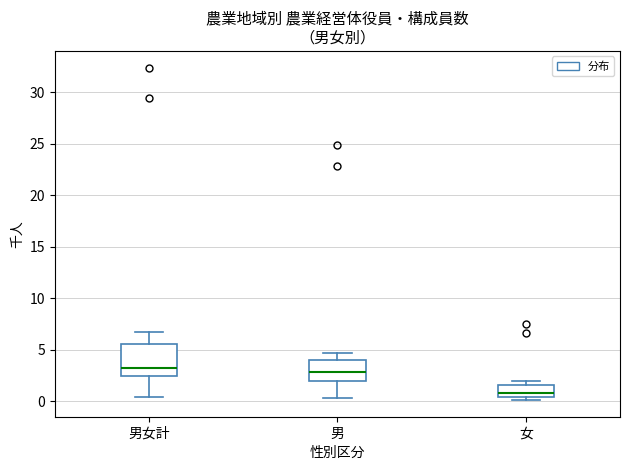

Where is the upper edge of the box for 男 on the y-axis? The values are not printed on the chart, so give them approximately, as read against the axis.

4.0